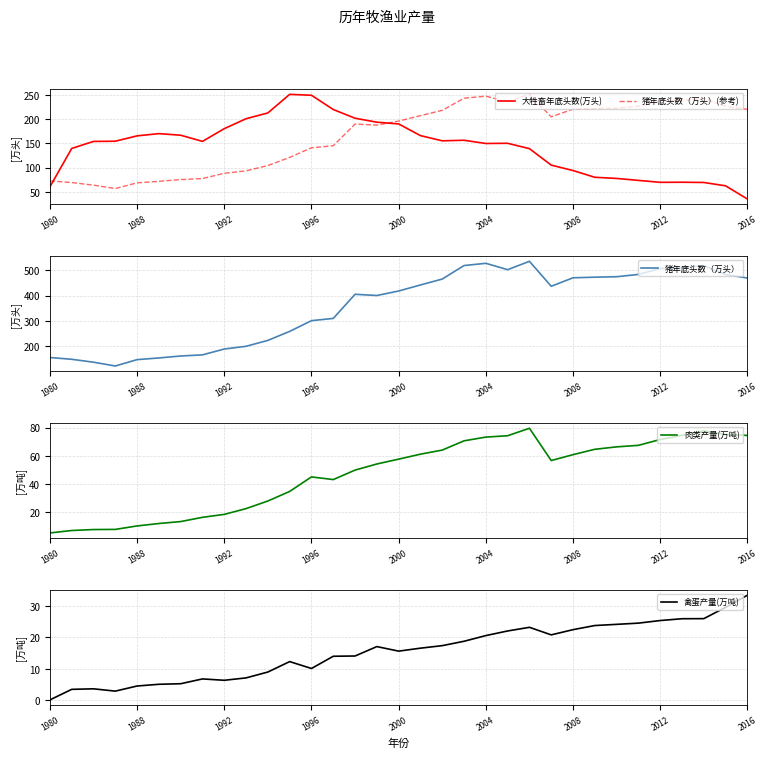

At which category does the chart reach its minimum across all series?

1980